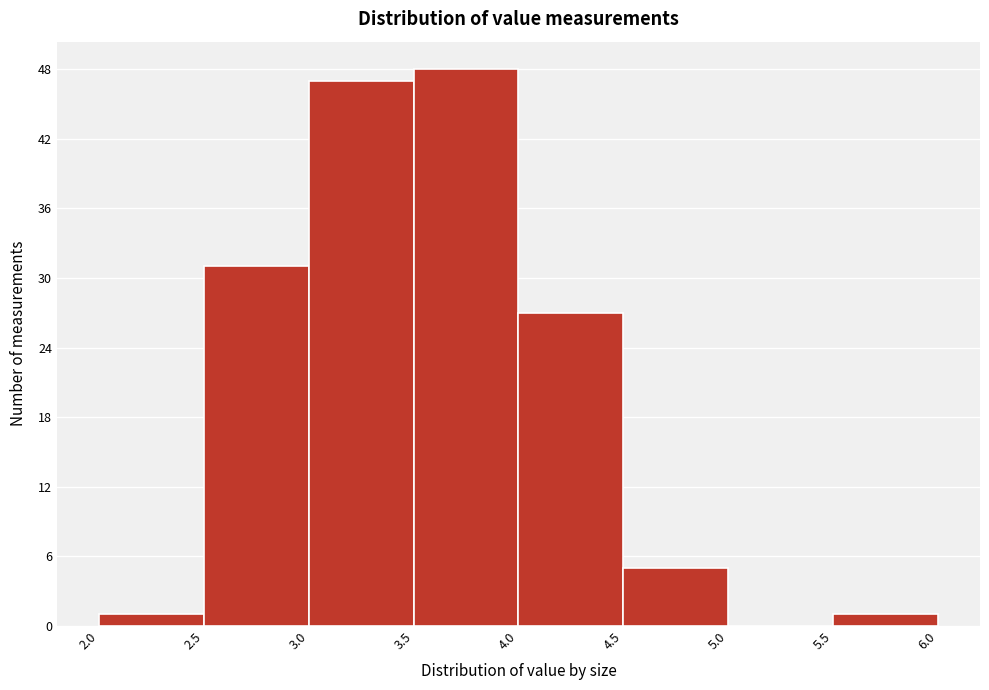

Over which range of the x-axis is the bar tallest?

3.5 to 4.0